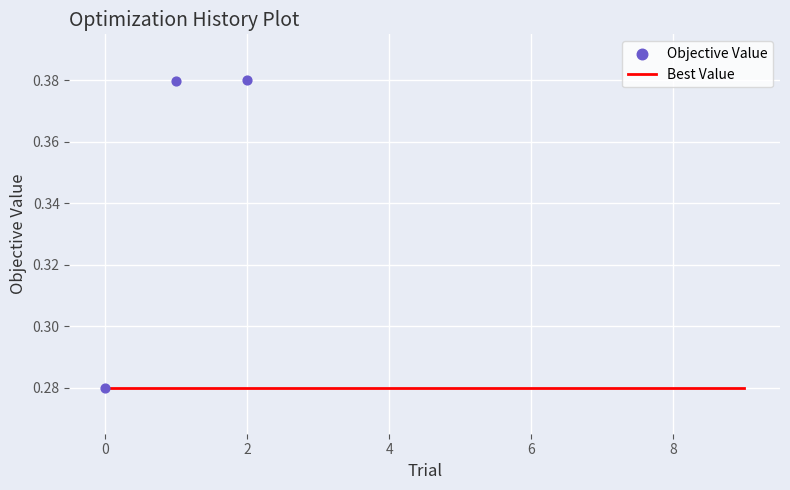

Between 4812 and 3332, which is larger?

4812